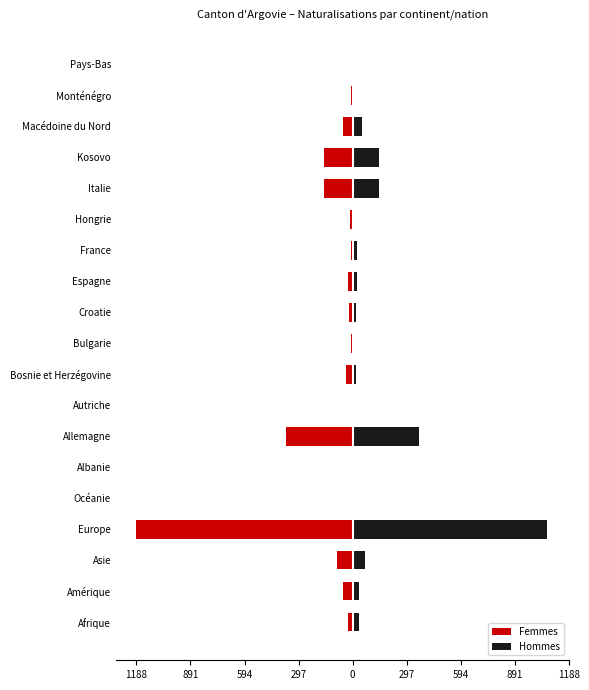

At Asie, list the series in order from smallest to largest.

Femmes, Hommes